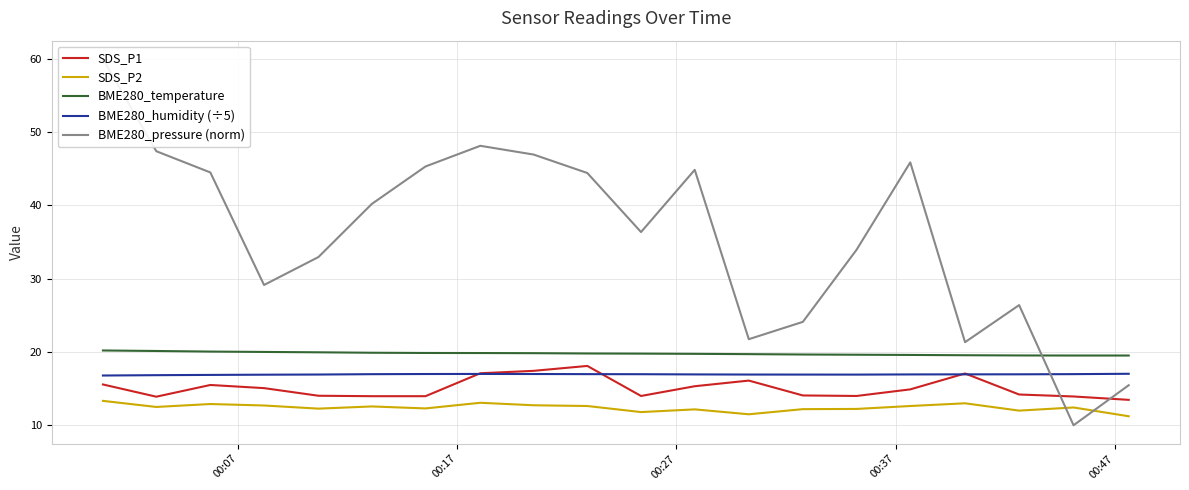

True or false: BME280_temperature and SDS_P1 intersect in this chart.

False